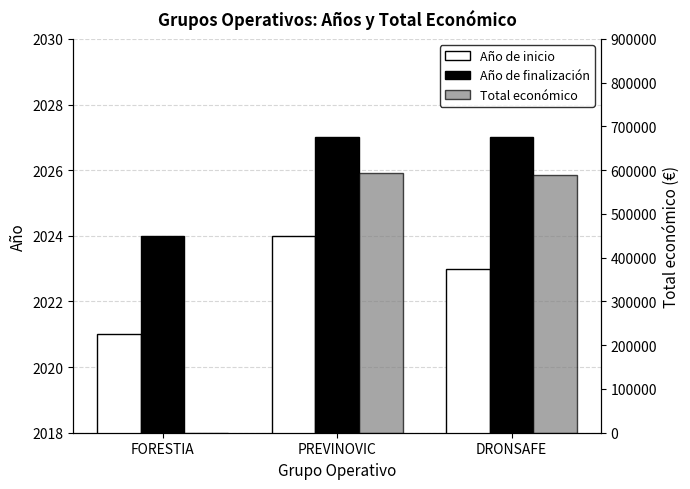

What is the total value across all series at FORESTIA?

4045